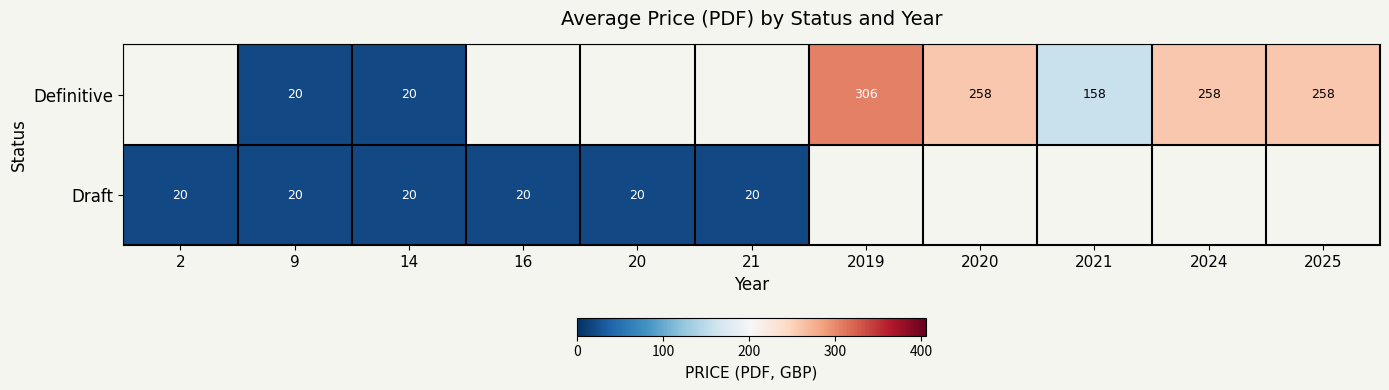

How many categories are shown in the chart?

11